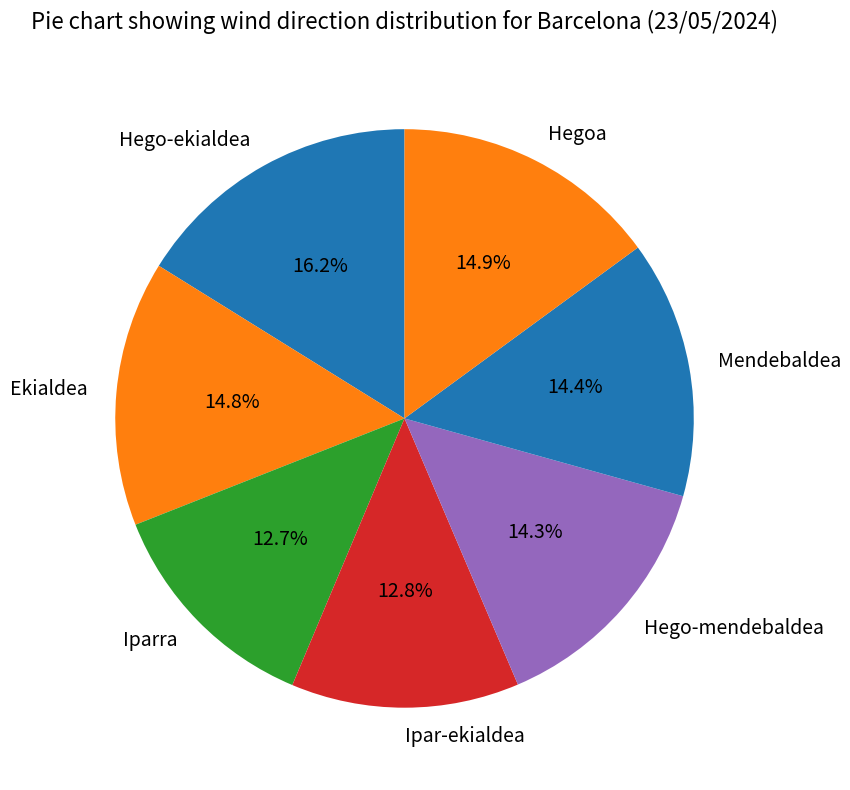

Count the number of slices in the pie.

7